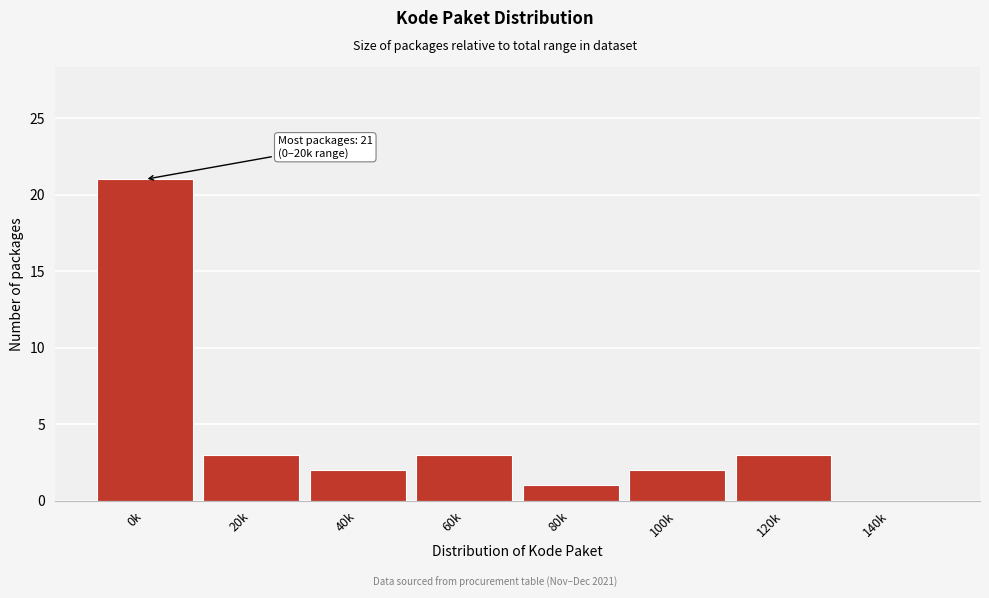

Reading left to right, what are all the values shown in this chart?

0k=21	20k=3	40k=2	60k=3	80k=1	100k=2	120k=3	140k=0